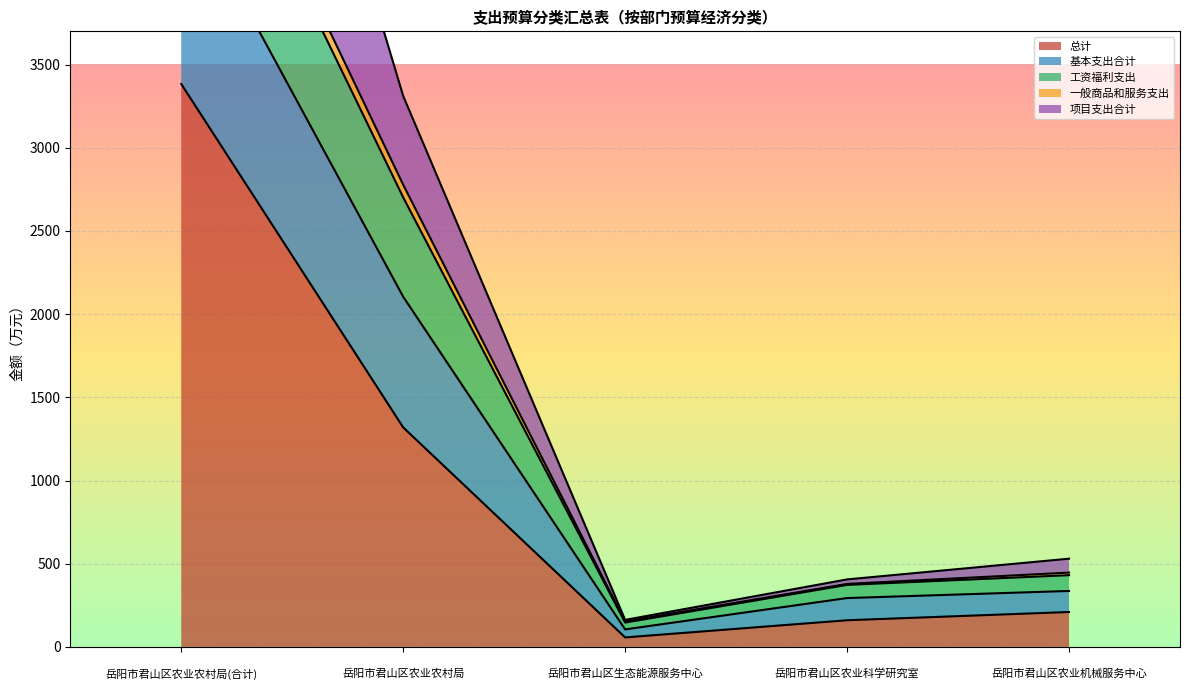

What is the maximum value for 总计?

3383.5